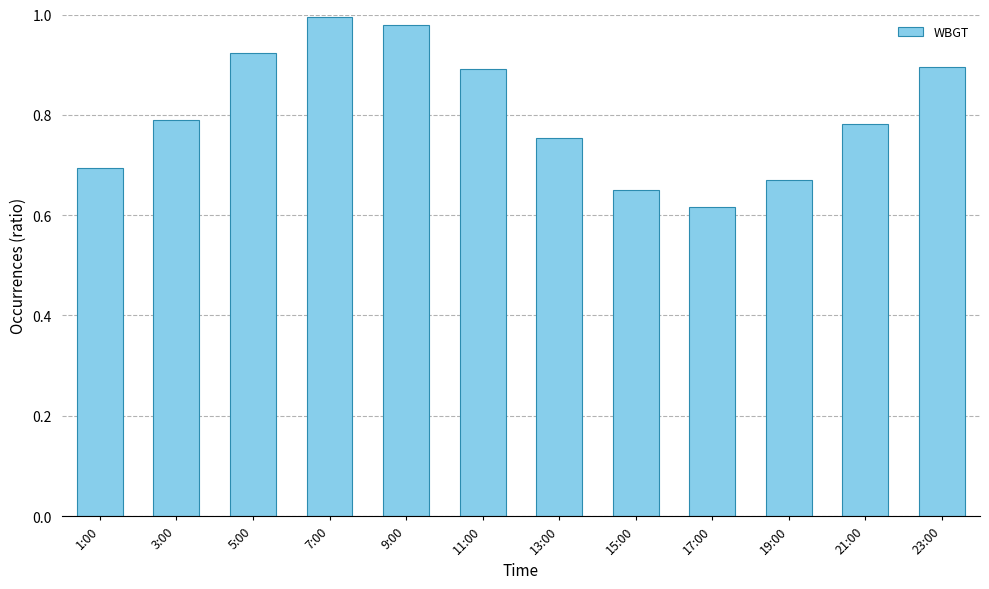

Which label corresponds to the smallest value in the chart?

17:00